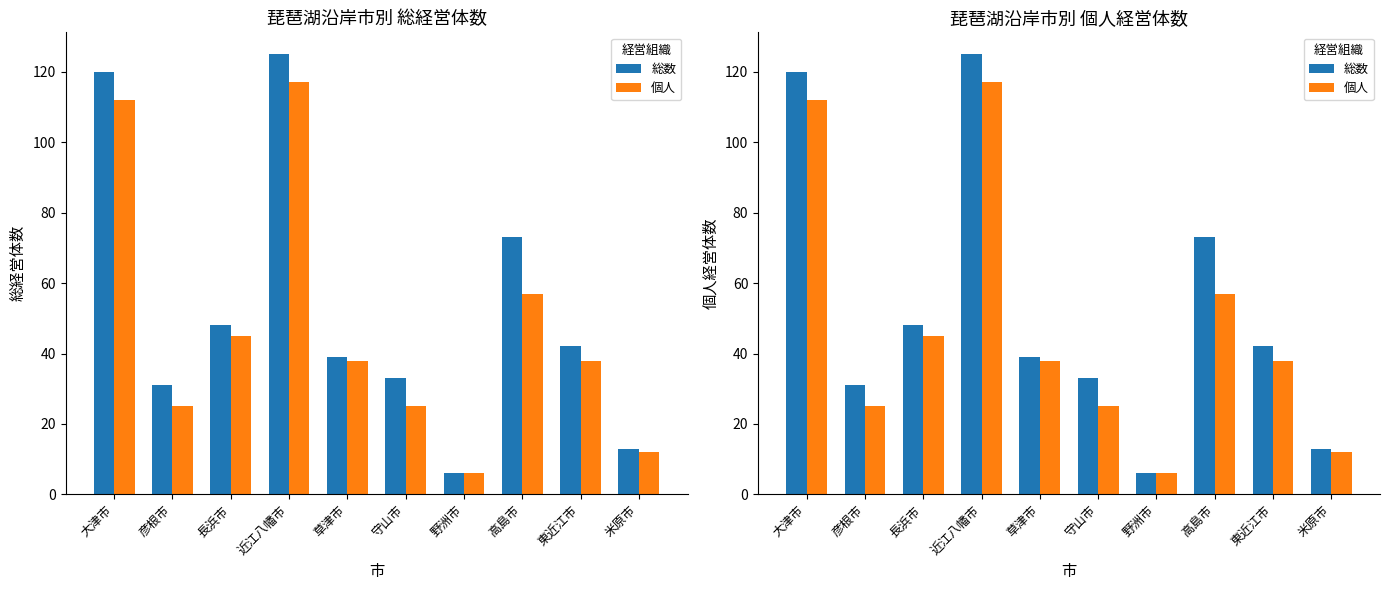

Are the bars horizontal?

No